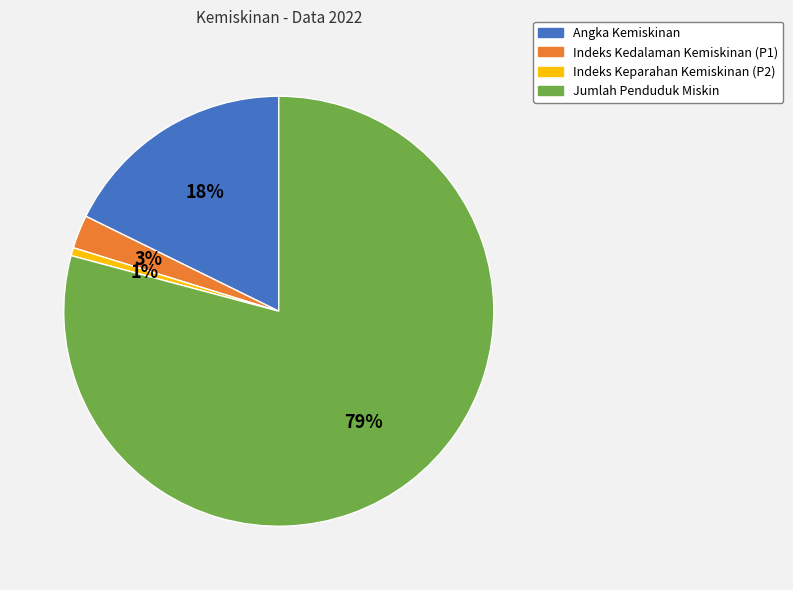

Which slice is the smallest?

Indeks Keparahan Kemiskinan (P2)